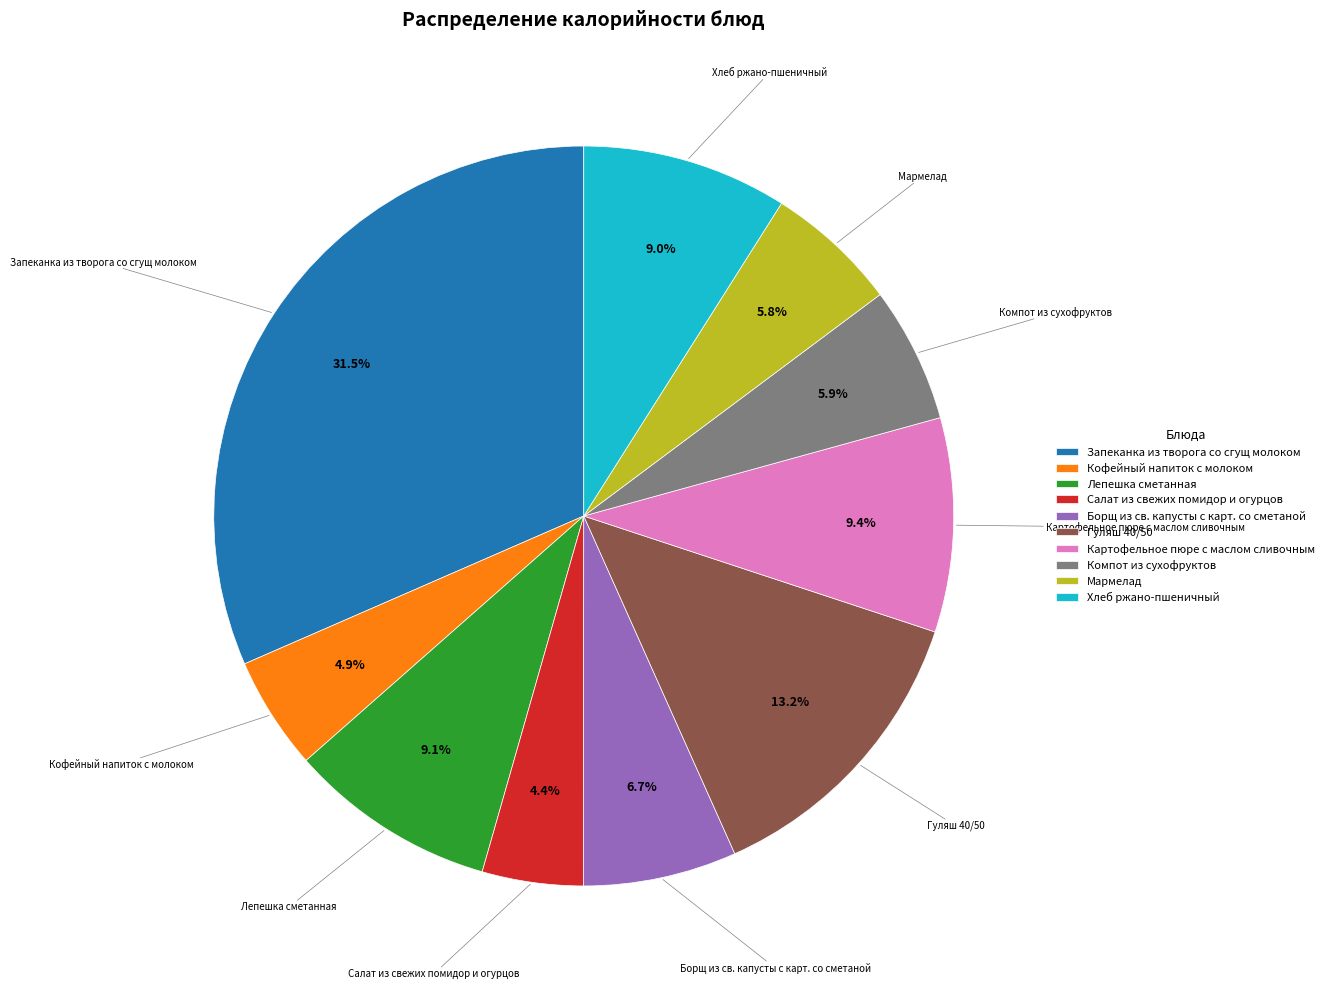

Which category has the biggest portion of the pie?

Запеканка из творога со сгущ молоком